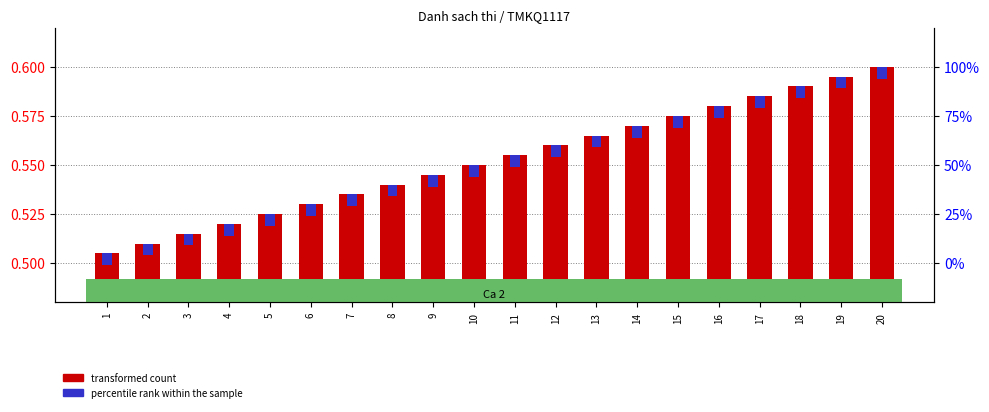

List the series in order of their overall mean, highest first.

transformed count, percentile rank within the sample